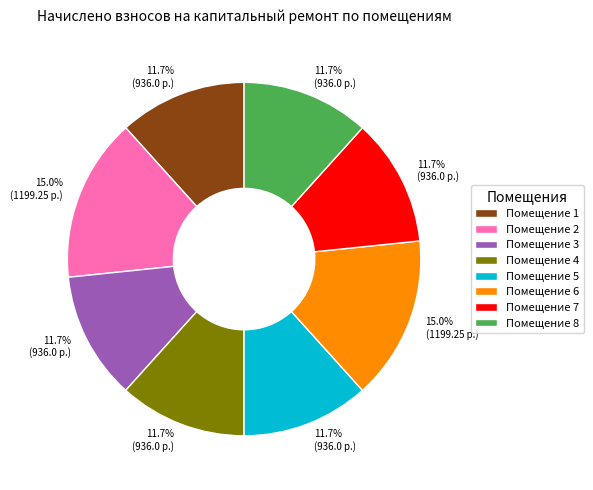

What is the ratio of the value at Помещение 7 to the value at Помещение 6?

0.8